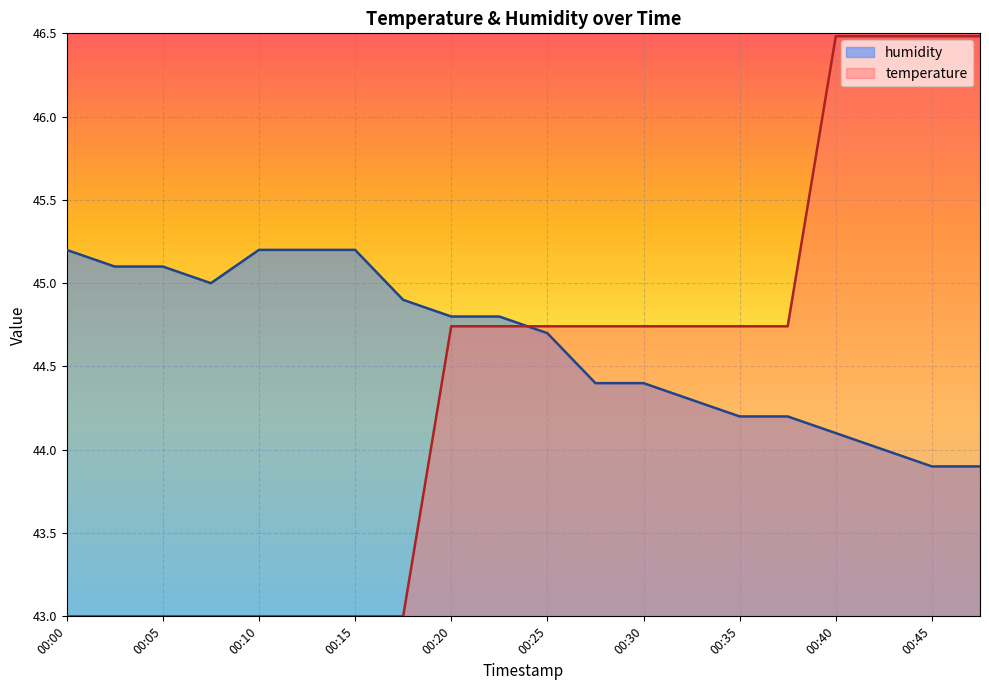

What is the difference between the maximum and minimum values in the humidity series?

1.3